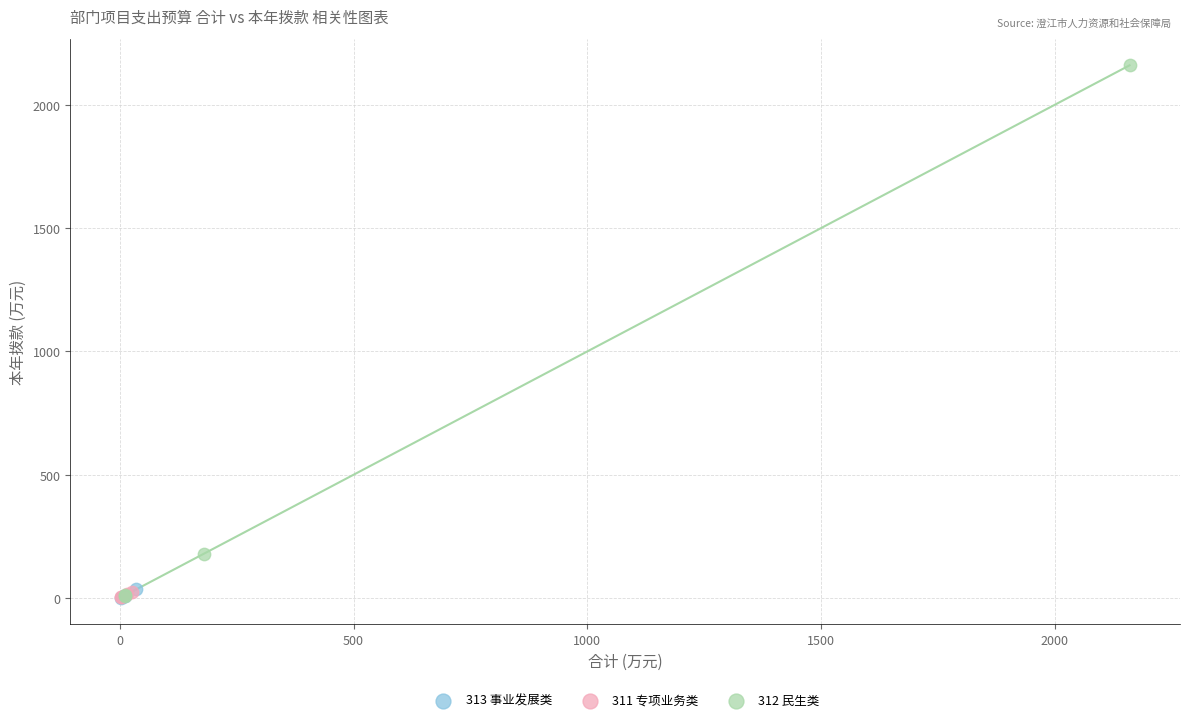

Which series has the largest Y range (max minus min)?

312 民生类